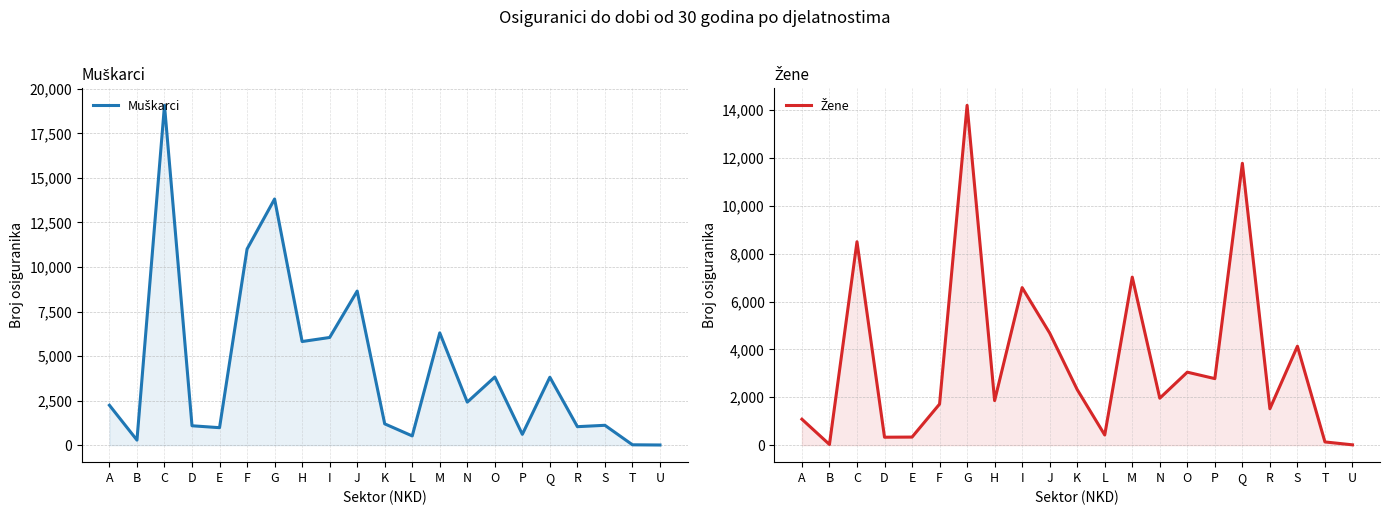

Which series has the largest range (max minus min)?

Muškarci